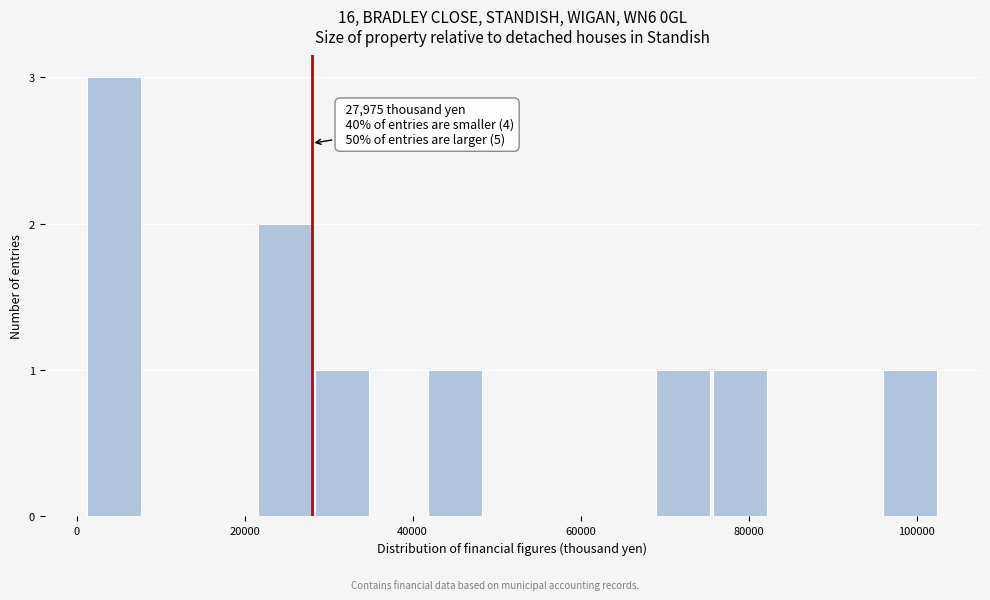

Read against the x-axis, roughly where is the centre of the tallest bar?

4000